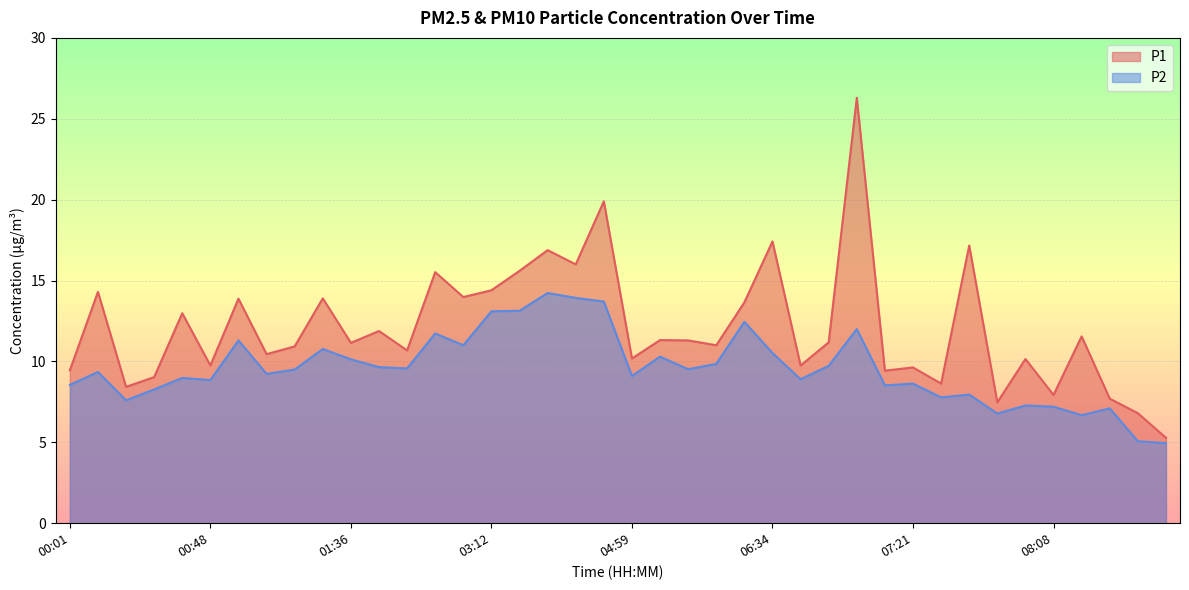

What is the label of the 2nd point from the right?

08:36